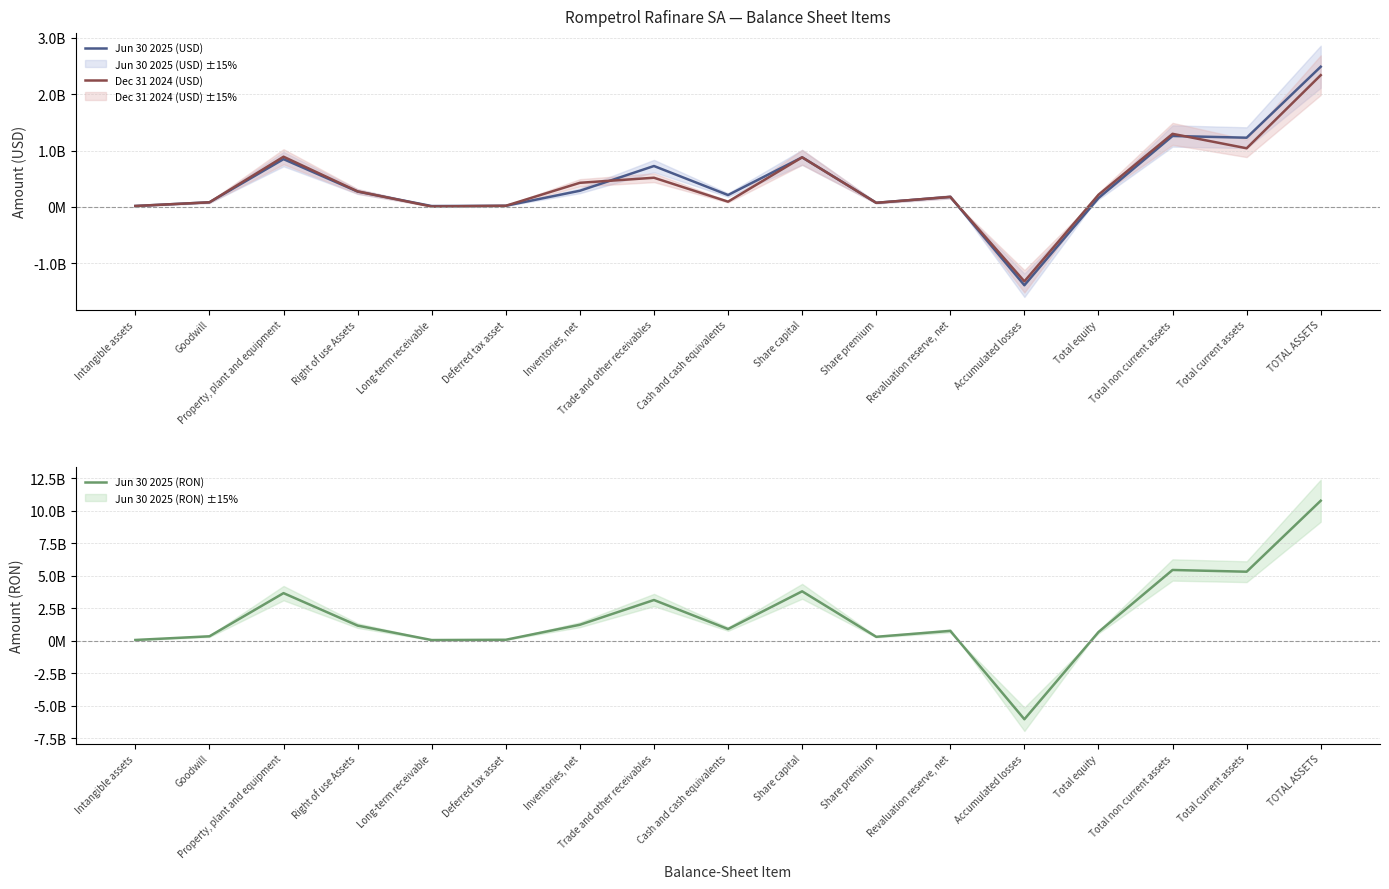

At which category is the sum across all series the highest?

TOTAL ASSETS